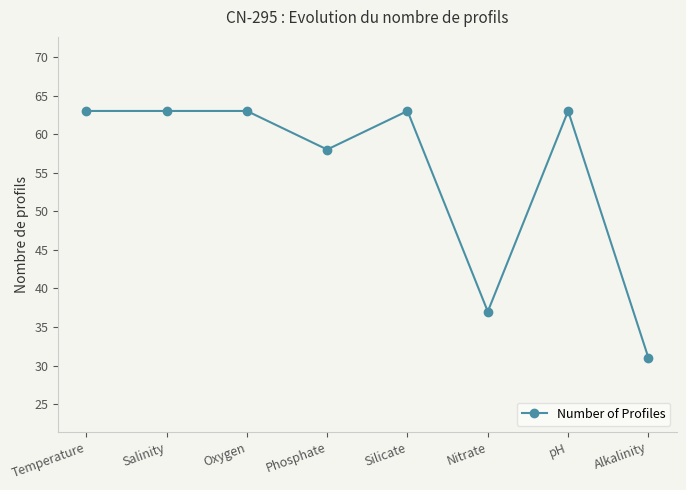

What is the label of the 4th point from the left?

Phosphate